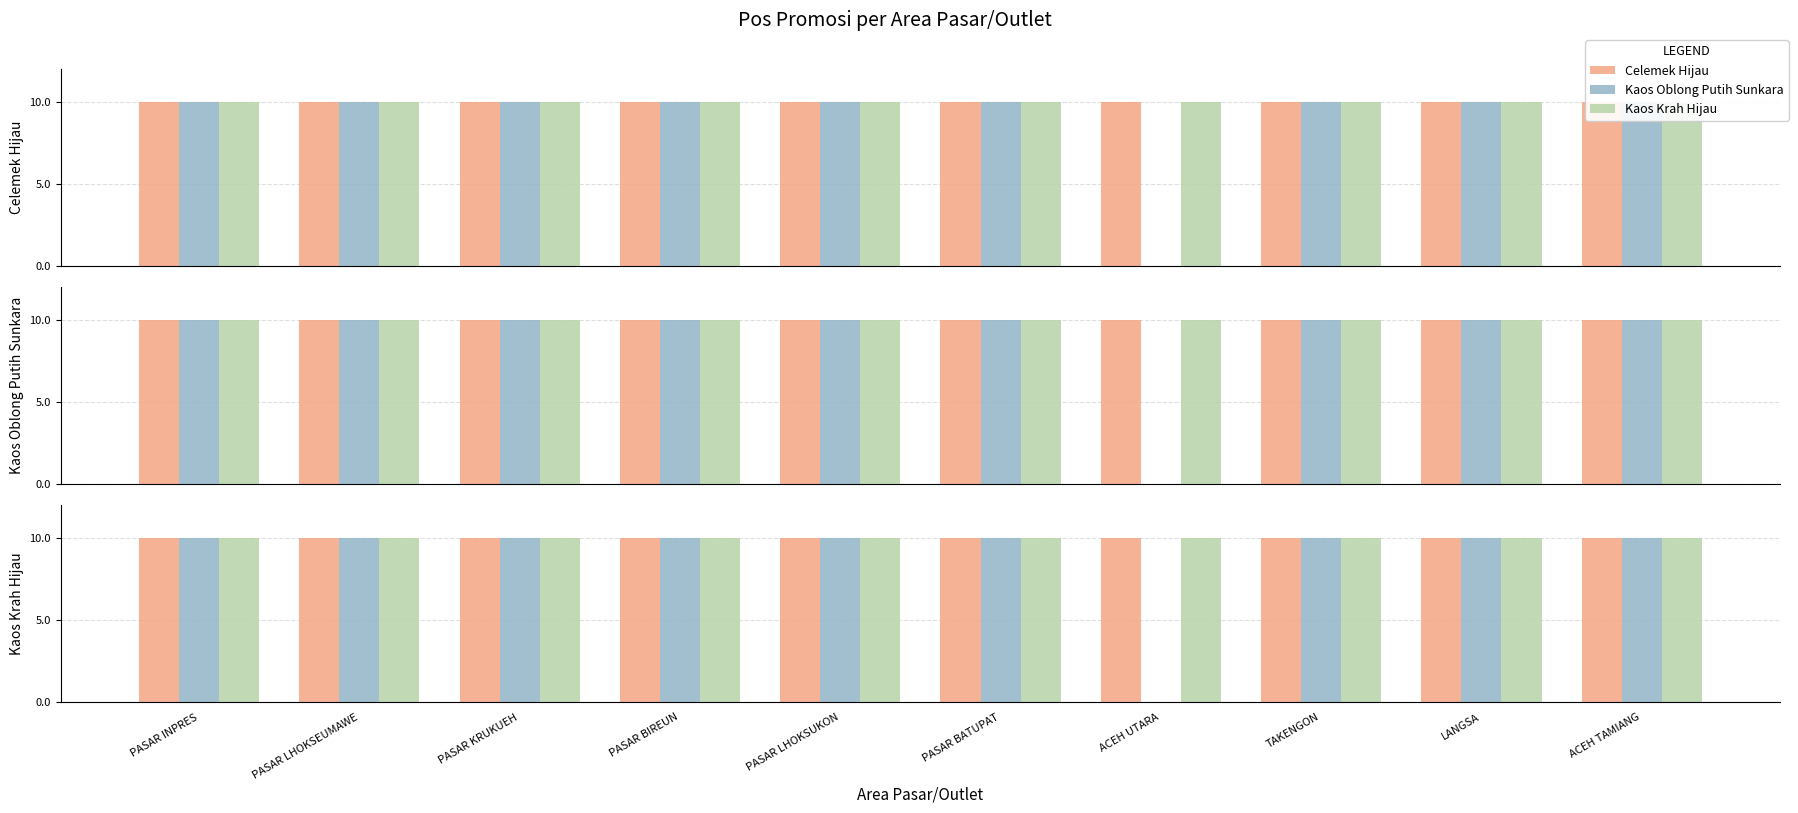

How many Kaos Oblong Putih Sunkara values are between 10 and 11?

9